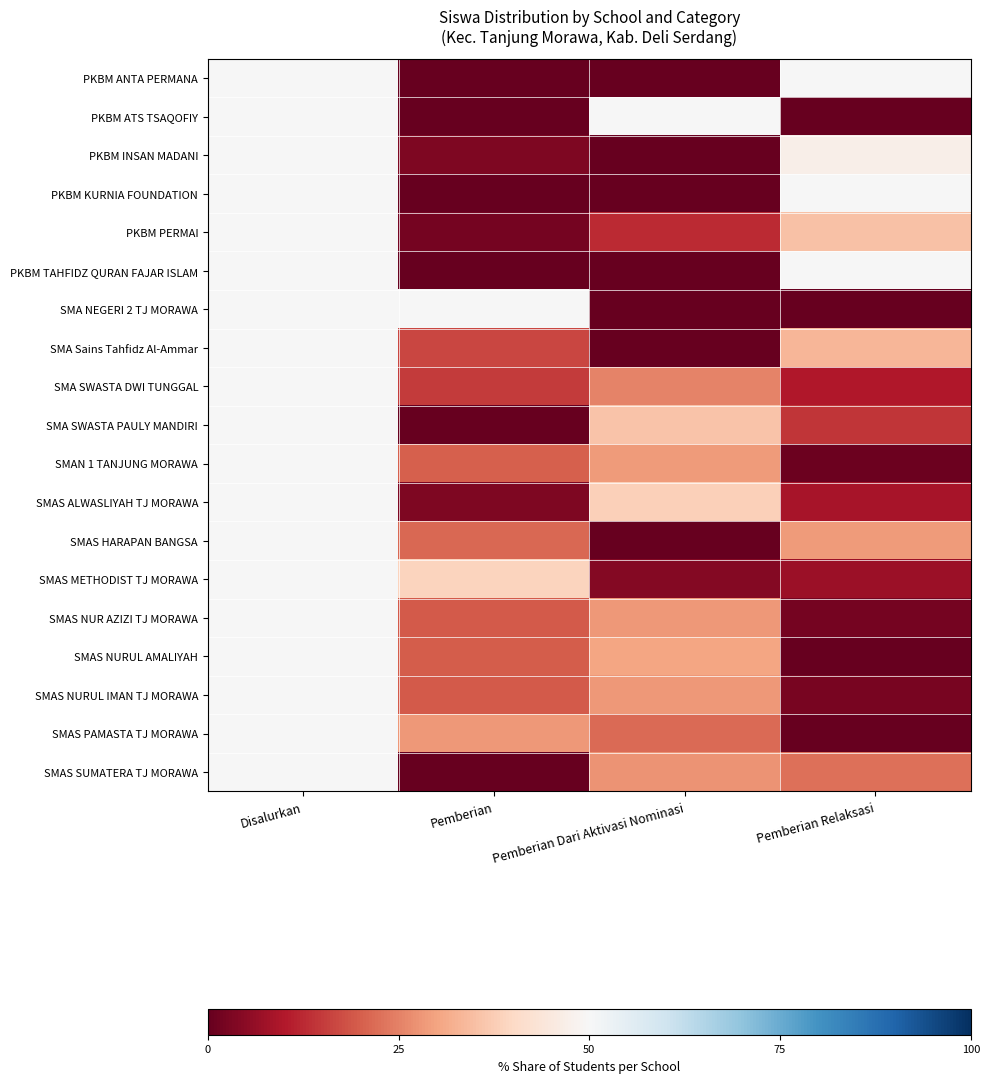

What is the difference between the highest and lowest values at Pemberian Dari Aktivasi Nominasi?

50.0